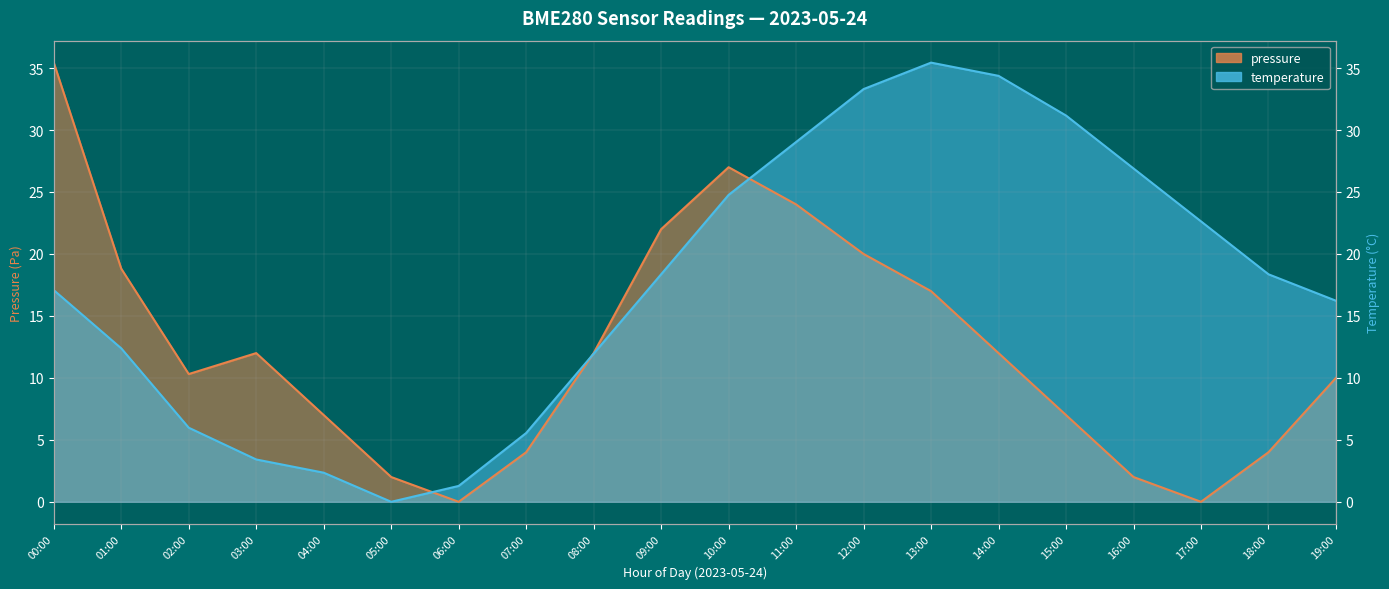

The pressure series shows 0.0 at 06:00. True or false?

True